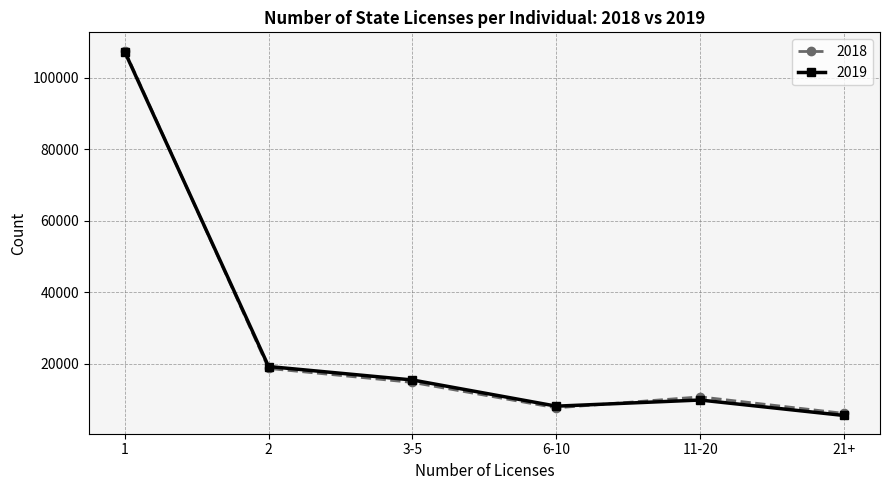

How many intersections are there between 2019 and 2018?

2